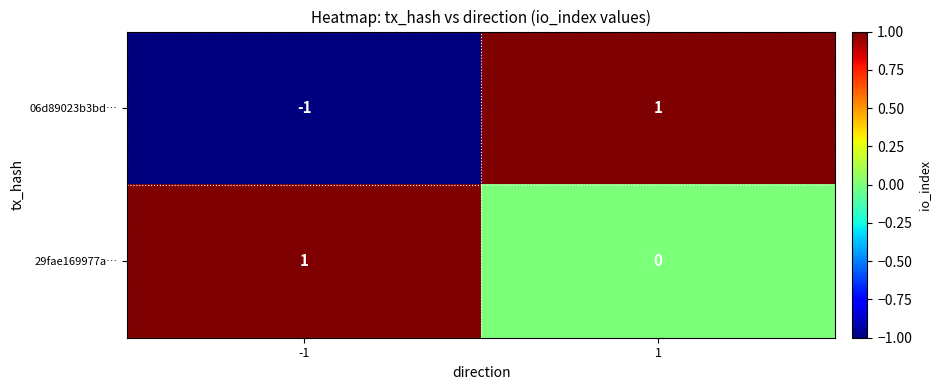

Rank the series at 1 from lowest to highest value.

29fae169977a…, 06d89023b3bd…